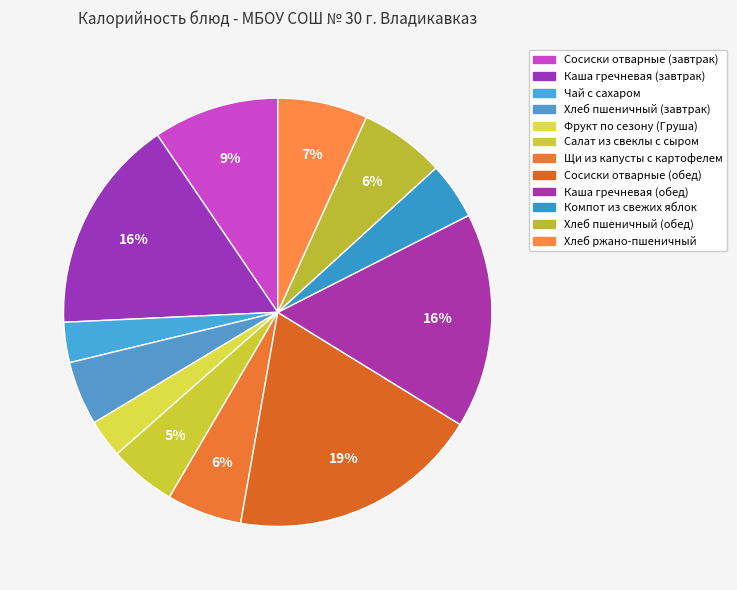

What is the change in value from Каша гречневая (завтрак) to Хлеб ржано-пшеничный?

-138.0